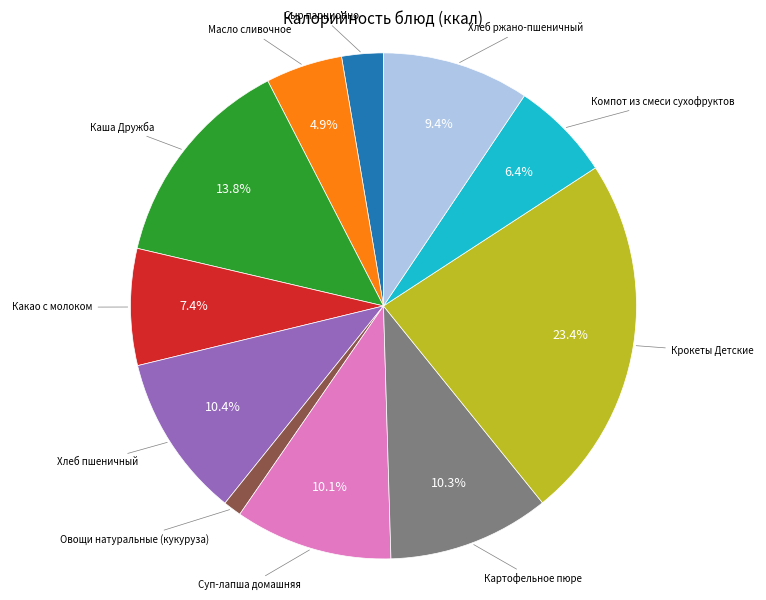

Does any single category account for the majority?

No